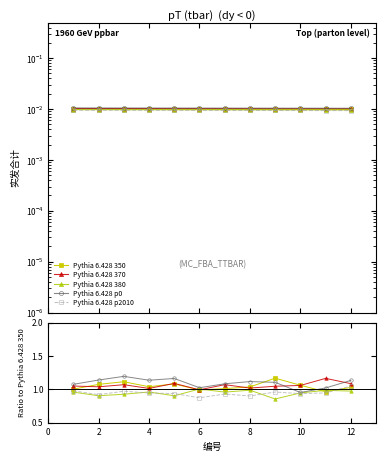

Which label corresponds to the smallest value in the chart?

8